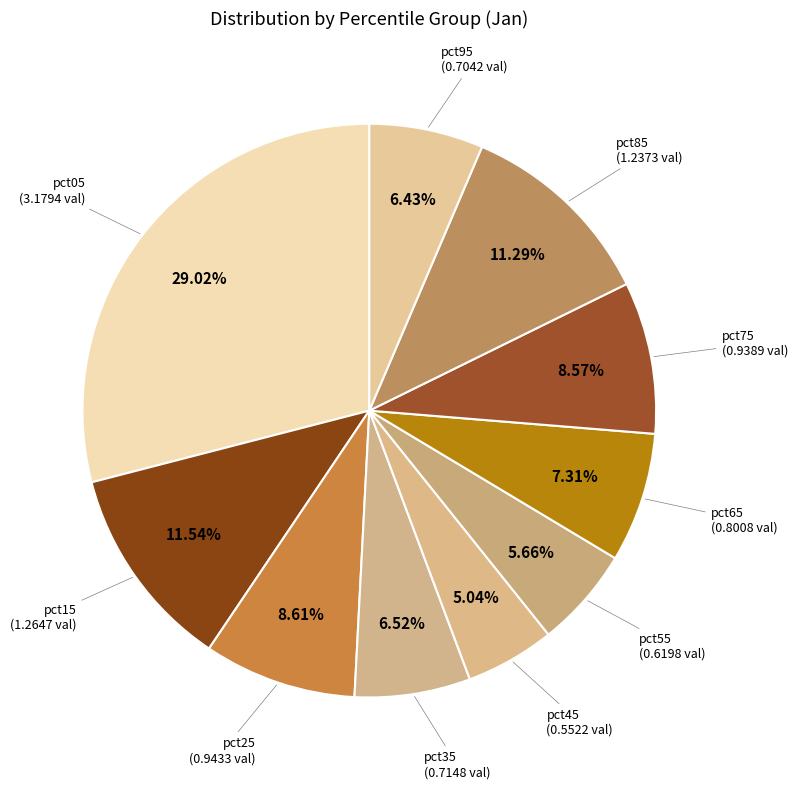

The pct85 slice represents 11% of the pie. True or false?

True